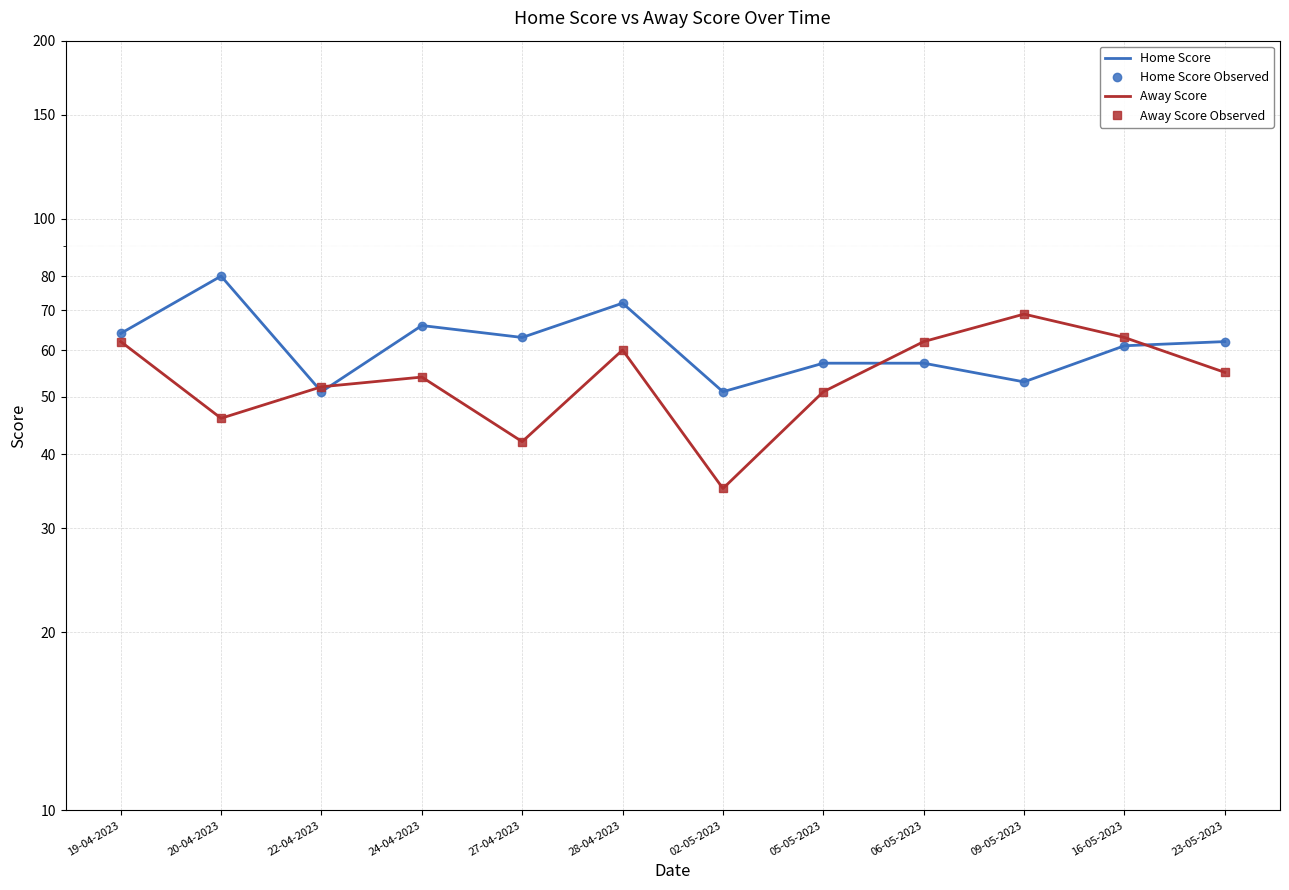

Is it true that Away Score equals 33 at 05-05-2023?

False